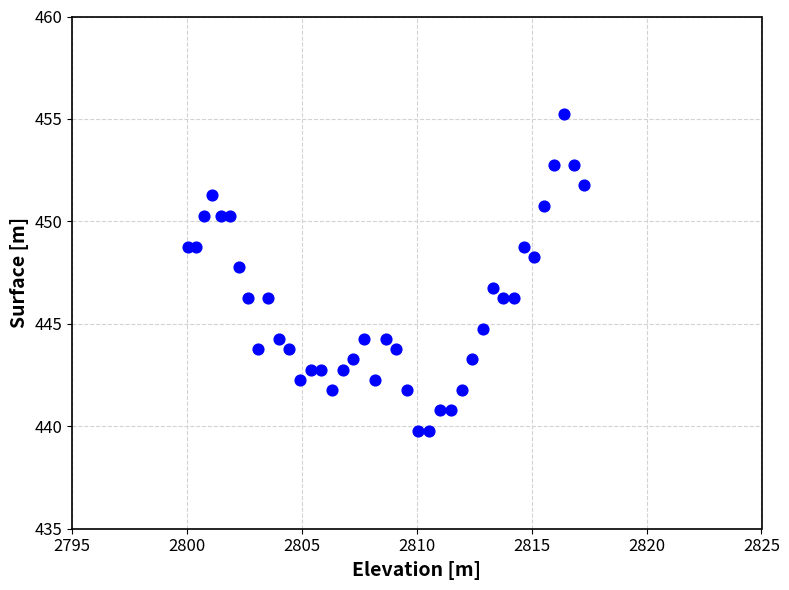

What is the range of Y values (max minus min)?

15.5